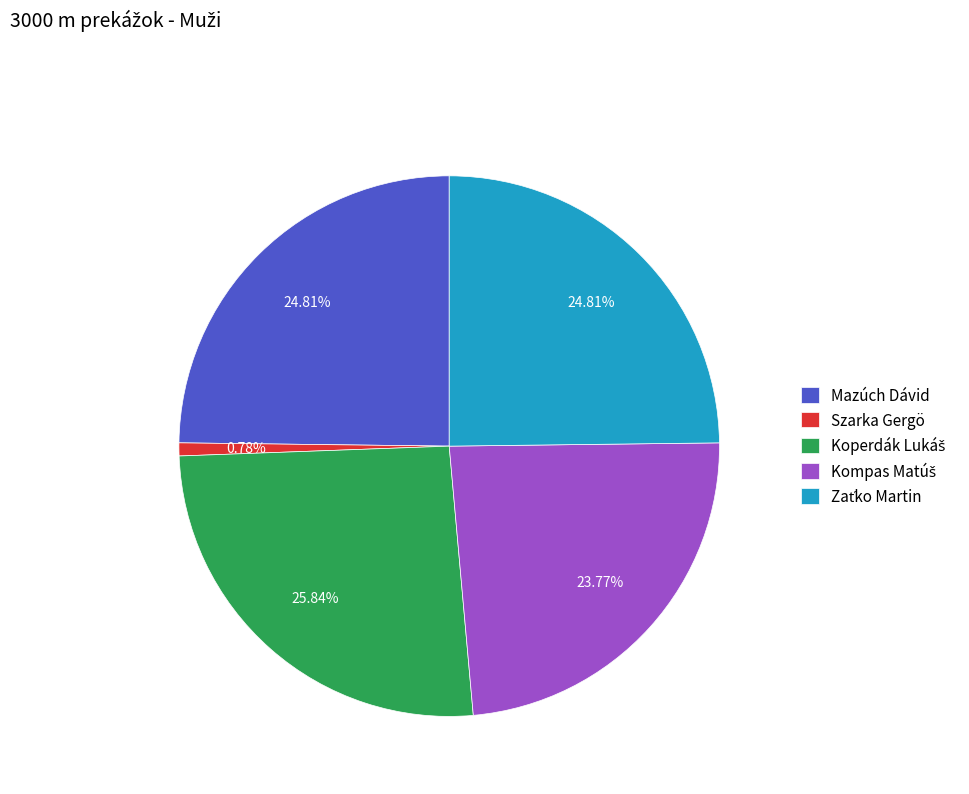

Which category has the smallest portion of the pie?

Szarka Gergö